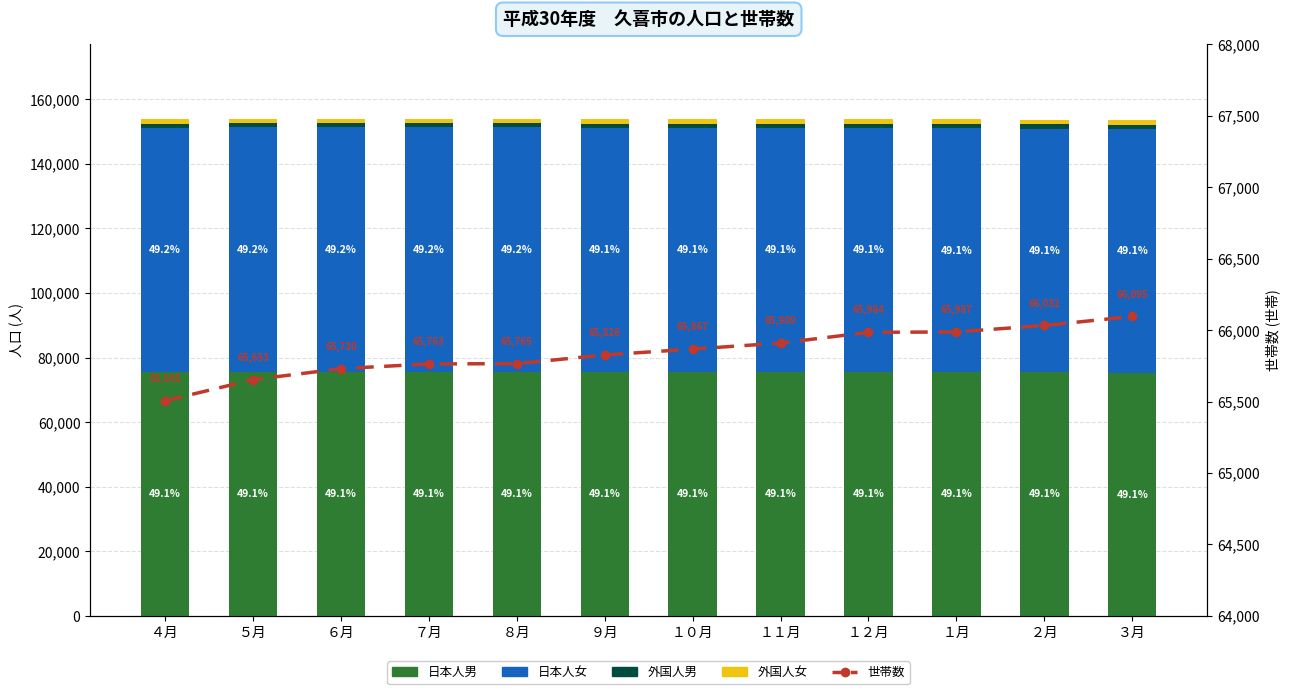

Rank the categories by 外国人男 value from highest to lowest.

３月, ２月, １月, １２月, １１月, ６月, ５月, １０月, ４月, ９月, ８月, ７月